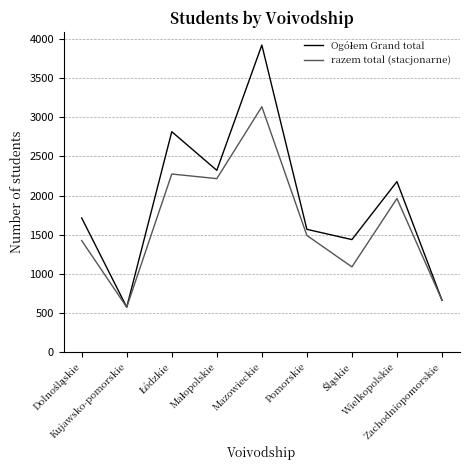

What is the maximum value shown in the chart?

3923